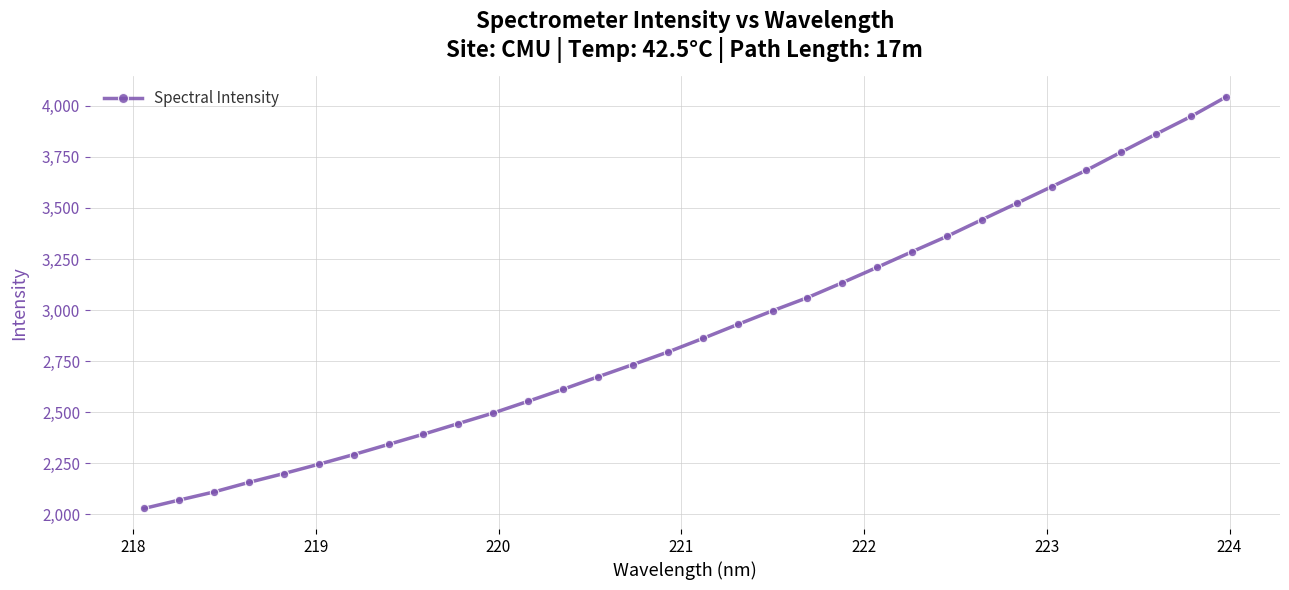

What is the average value?

2901.9